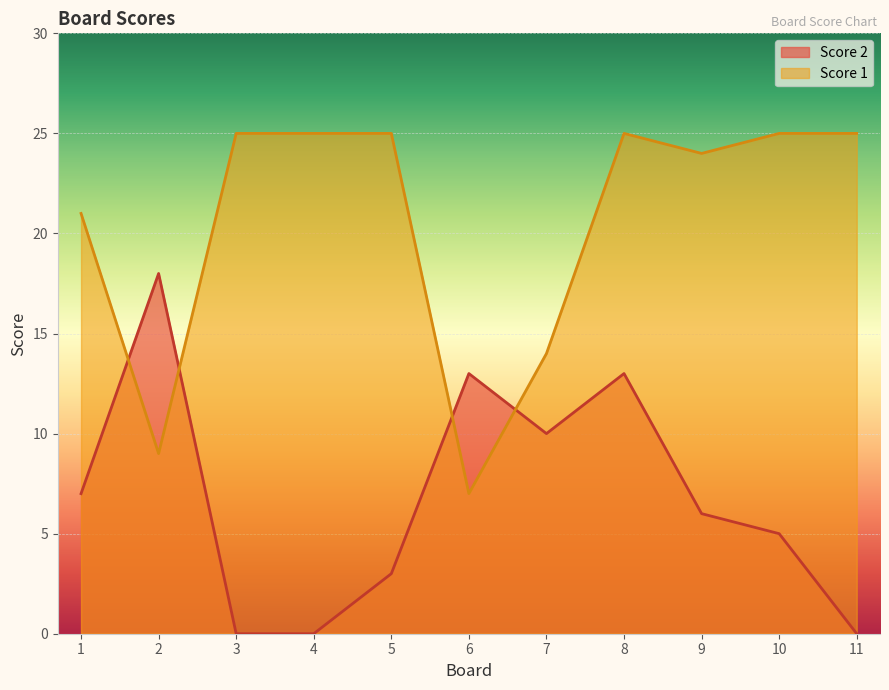

At which category is the sum across all series the highest?

8